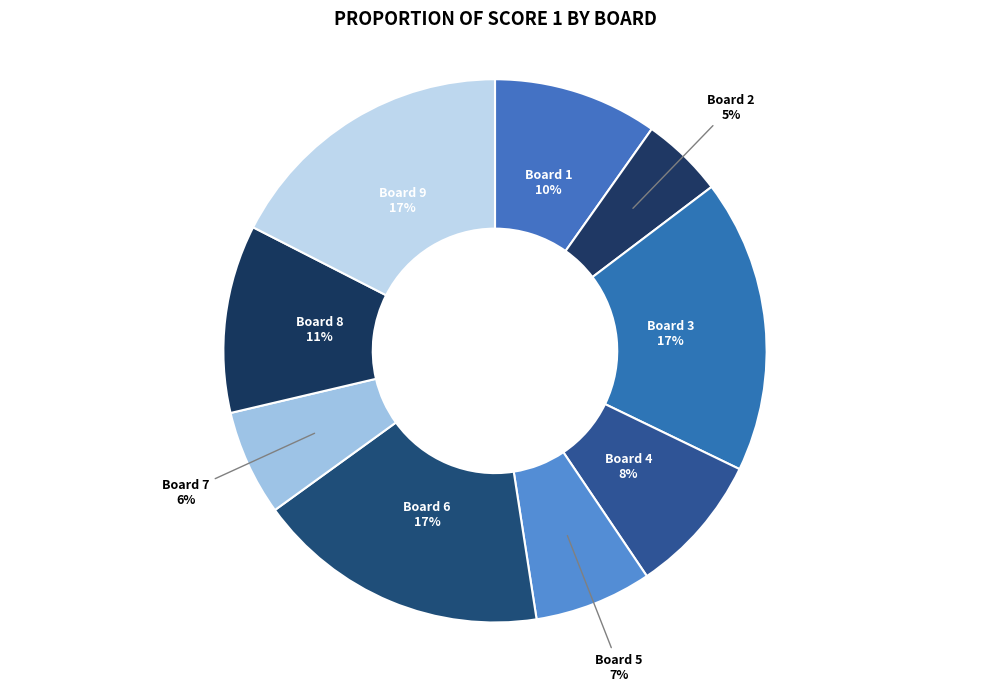

Does any single category account for the majority?

No